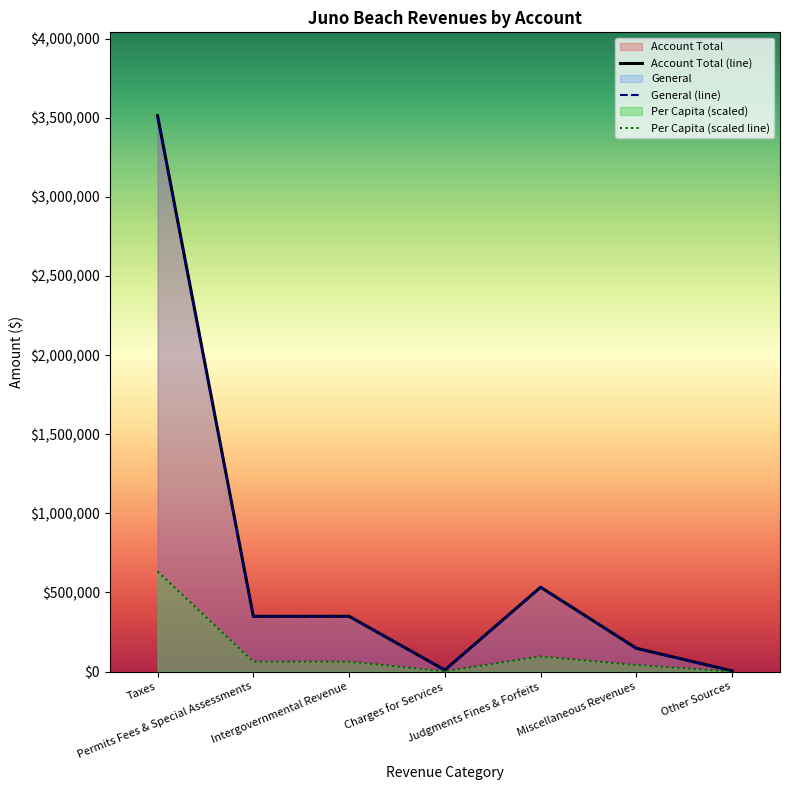

Is it true that Per Capita (scaled line) equals 90950.1 at Permits Fees & Special Assessments?

False